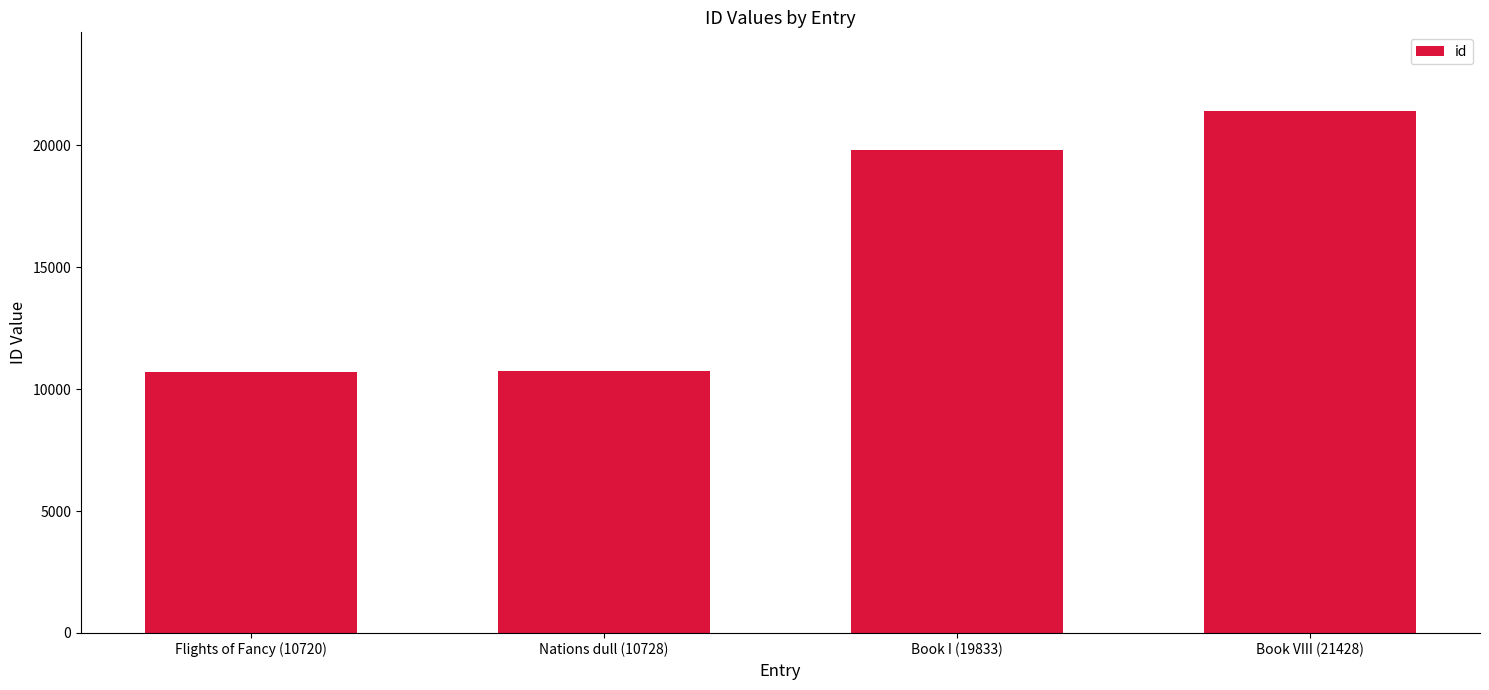

What is the change in value from Book I (19833) to Book VIII (21428)?

+1595